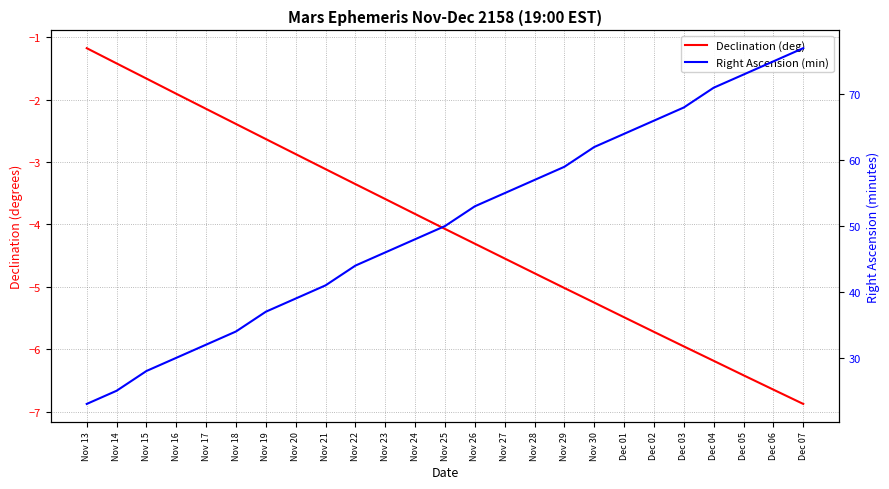

What value does the Declination (deg) series have at Dec 01?

-5.5